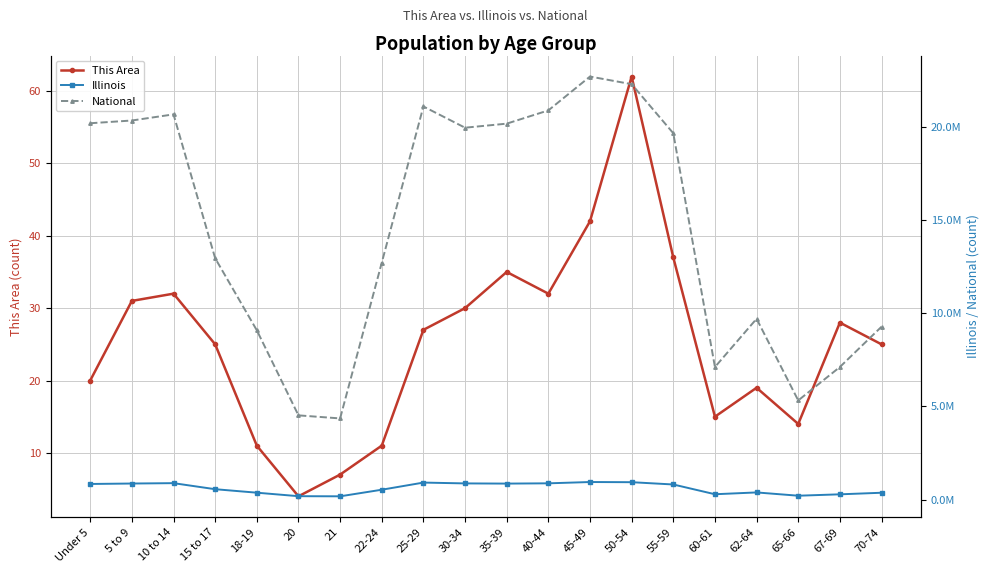

What is the difference between the maximum and minimum values in the Illinois series?

767299